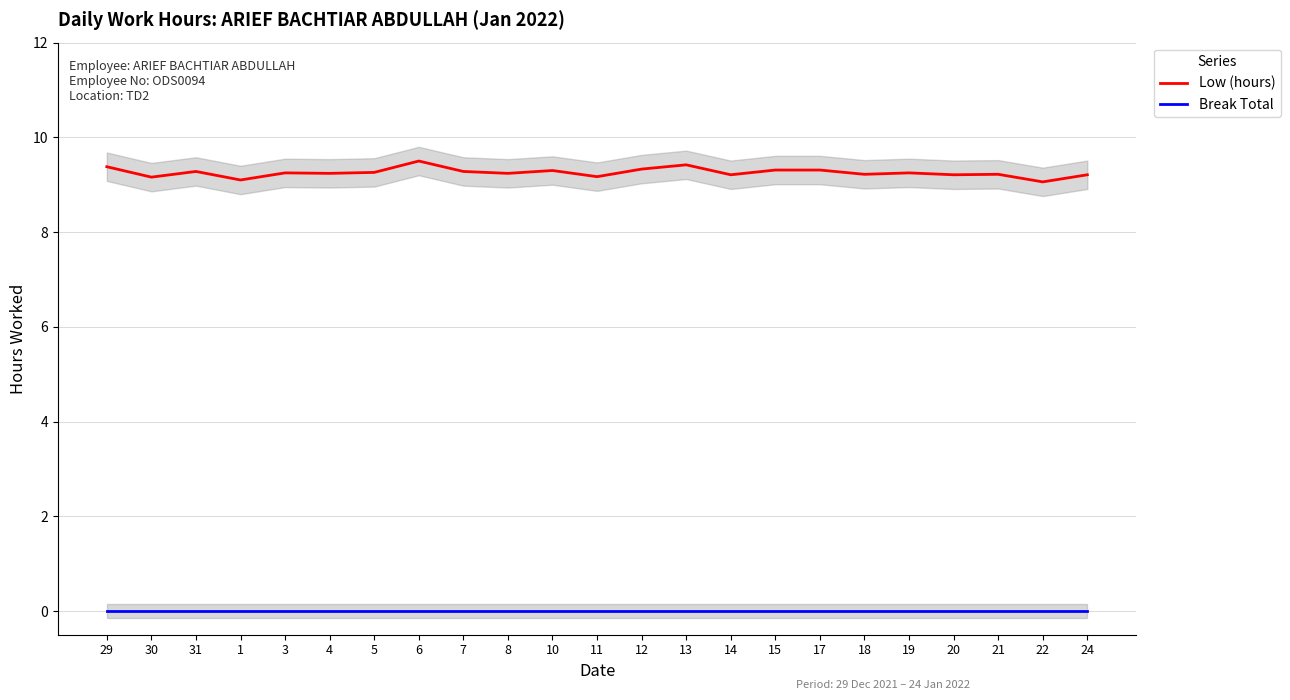

What is the total value across all series at 4?

9.2